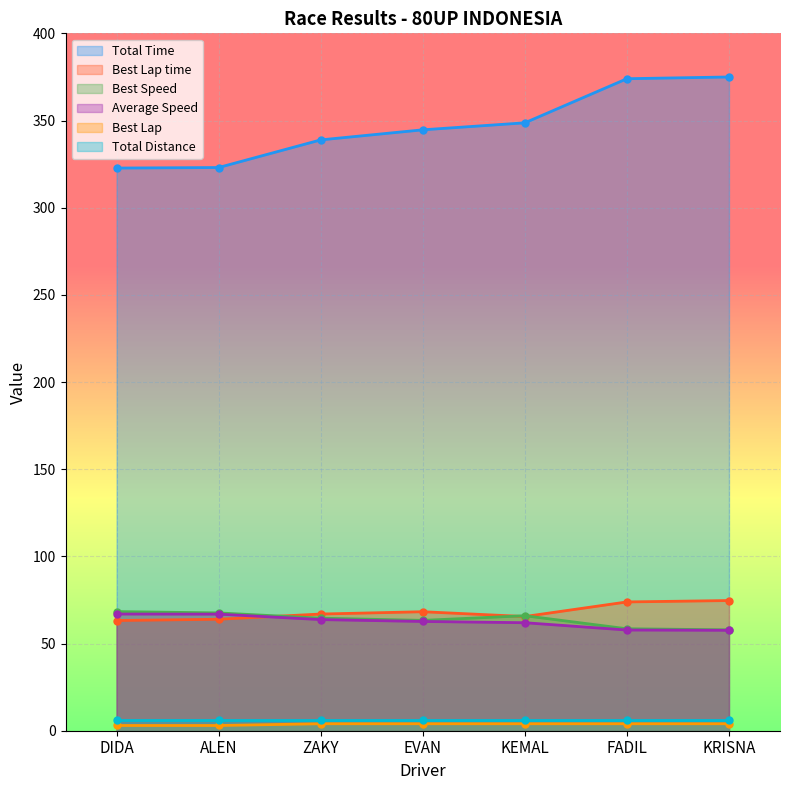

What is the lowest value of the Best Lap time series?

63.2